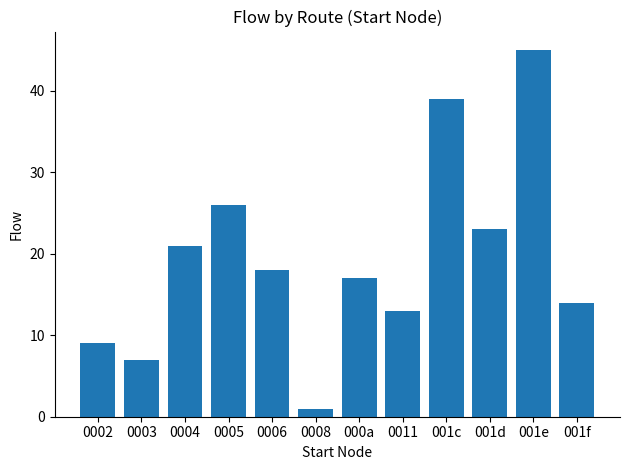

Reading left to right, what are all the values shown in this chart?

0002=9	0003=7	0004=21	0005=26	0006=18	0008=1	000a=17	0011=13	001c=39	001d=23	001e=45	001f=14